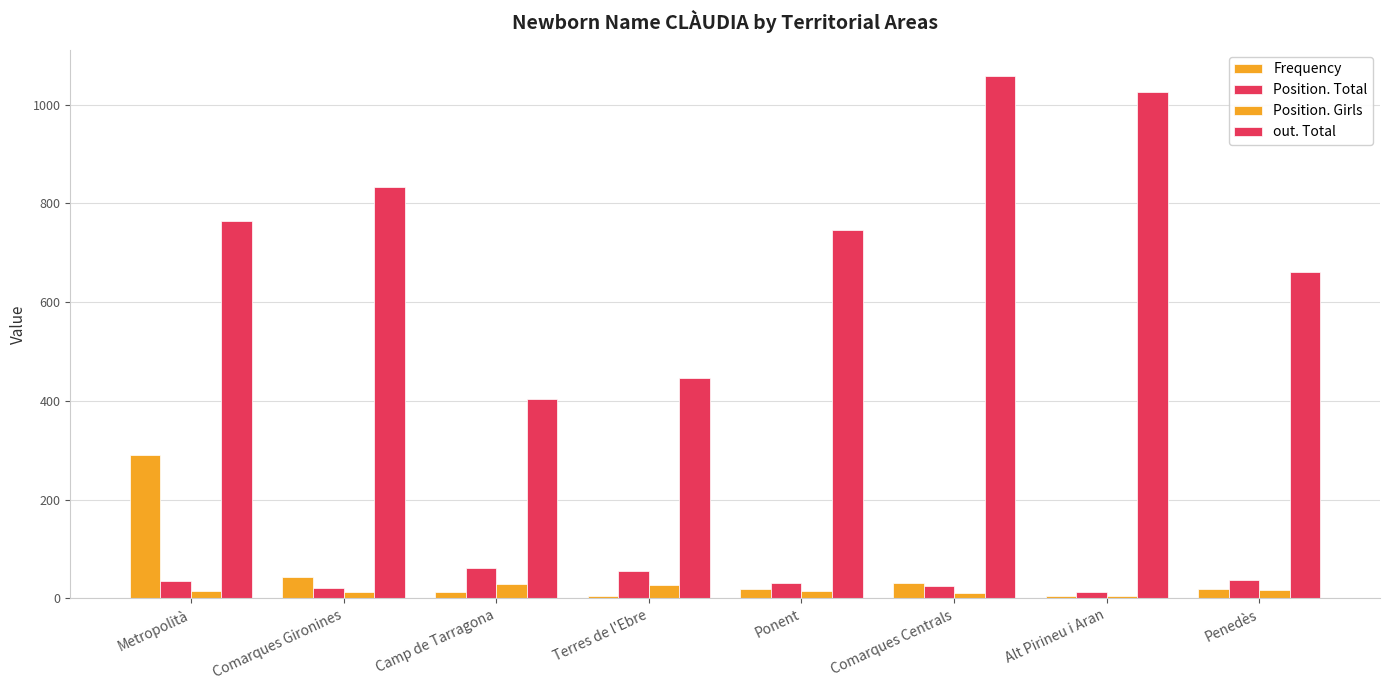

What is the difference between the highest and lowest values at Alt Pirineu i Aran?

1020